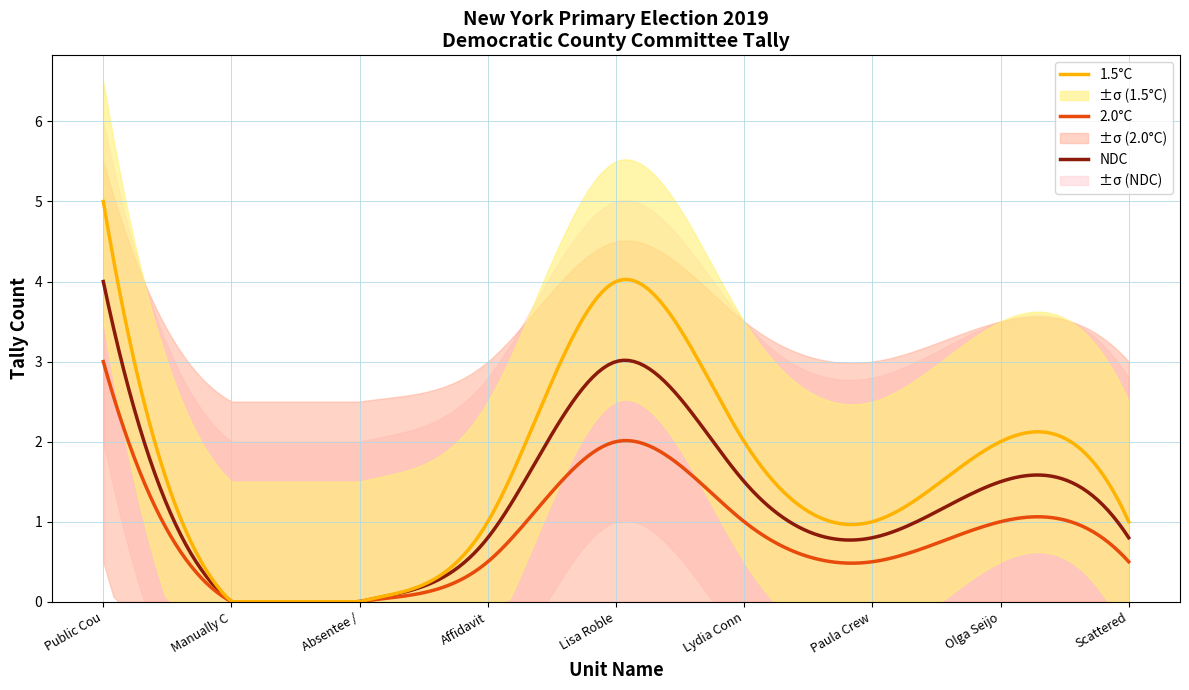

Which category has the highest value in the 1.5°C series?

Public Cou